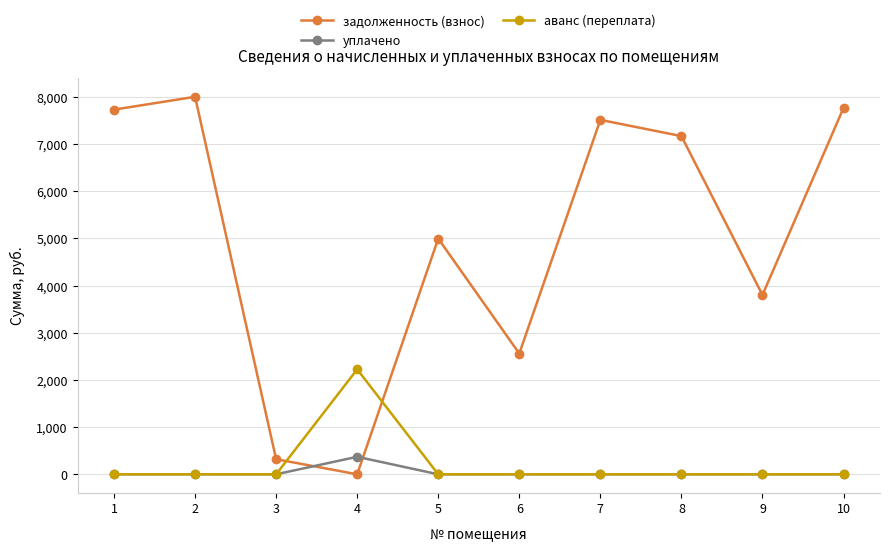

At 4, list the series in order from smallest to largest.

задолженность (взнос), уплачено, аванс (переплата)